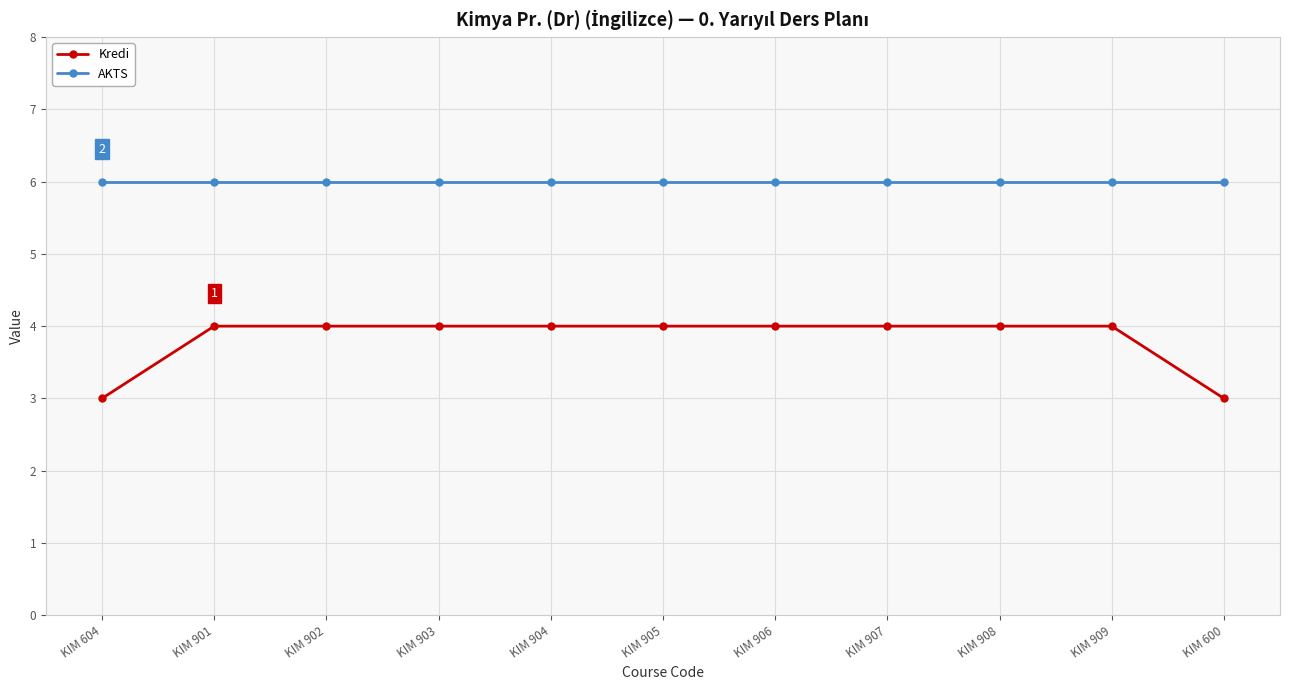

List the series in order of their overall mean, lowest first.

Kredi, AKTS